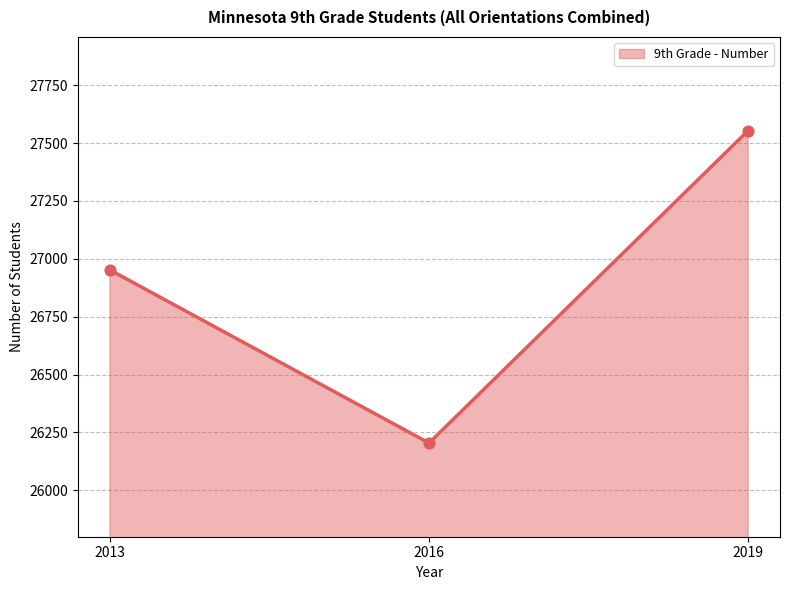

Which has a higher value, 2019 or 2013?

2019